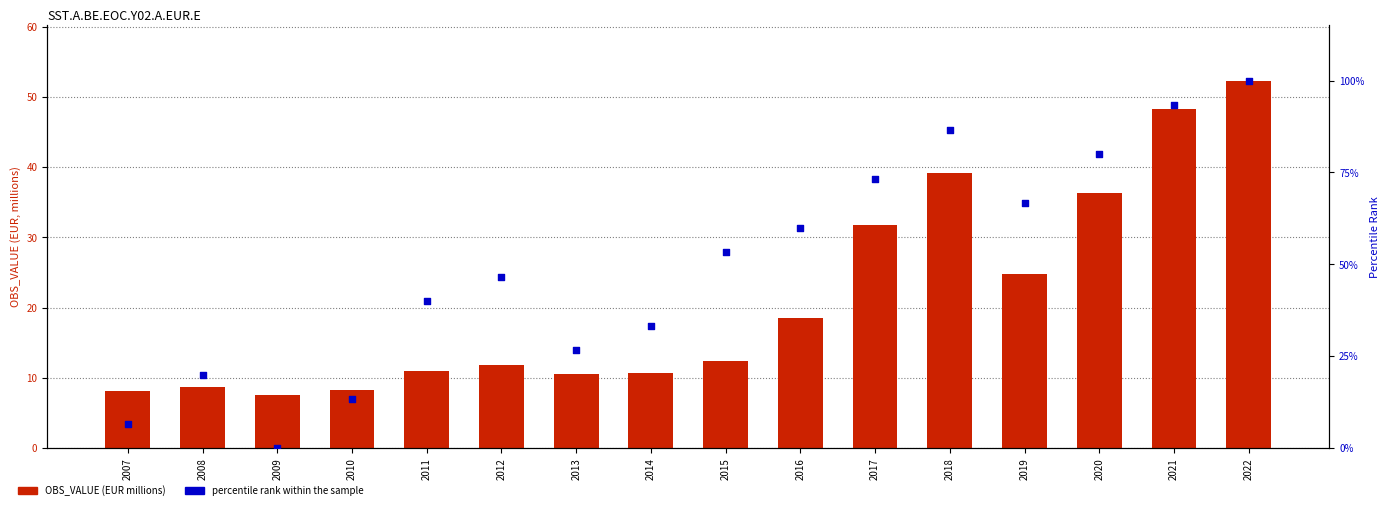

Which series reaches the maximum Y coordinate?

percentile rank within the sample